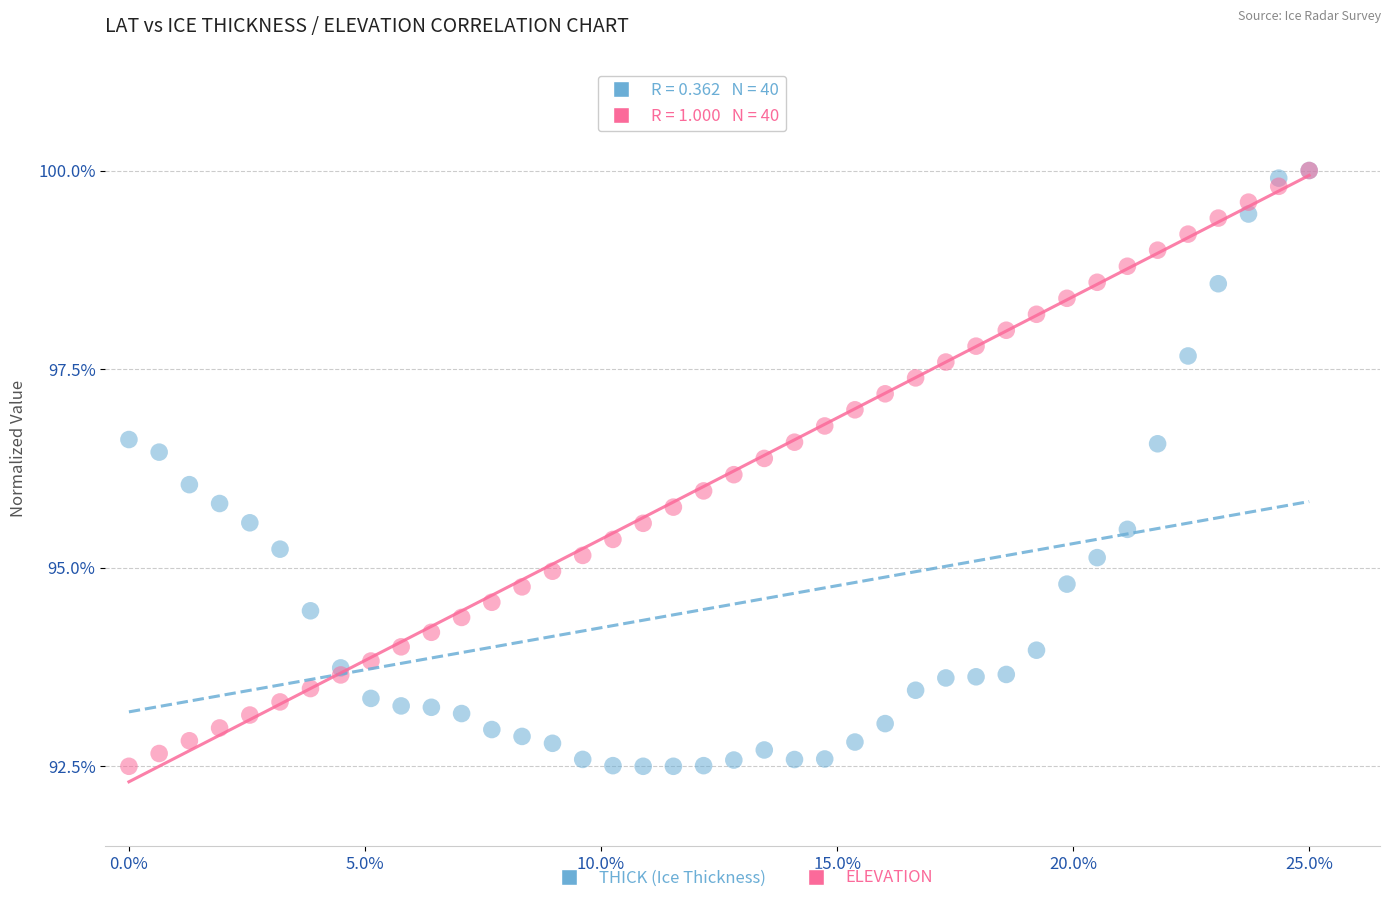

What are all the series names shown in the legend?

THICK (Ice Thickness), ELEVATION